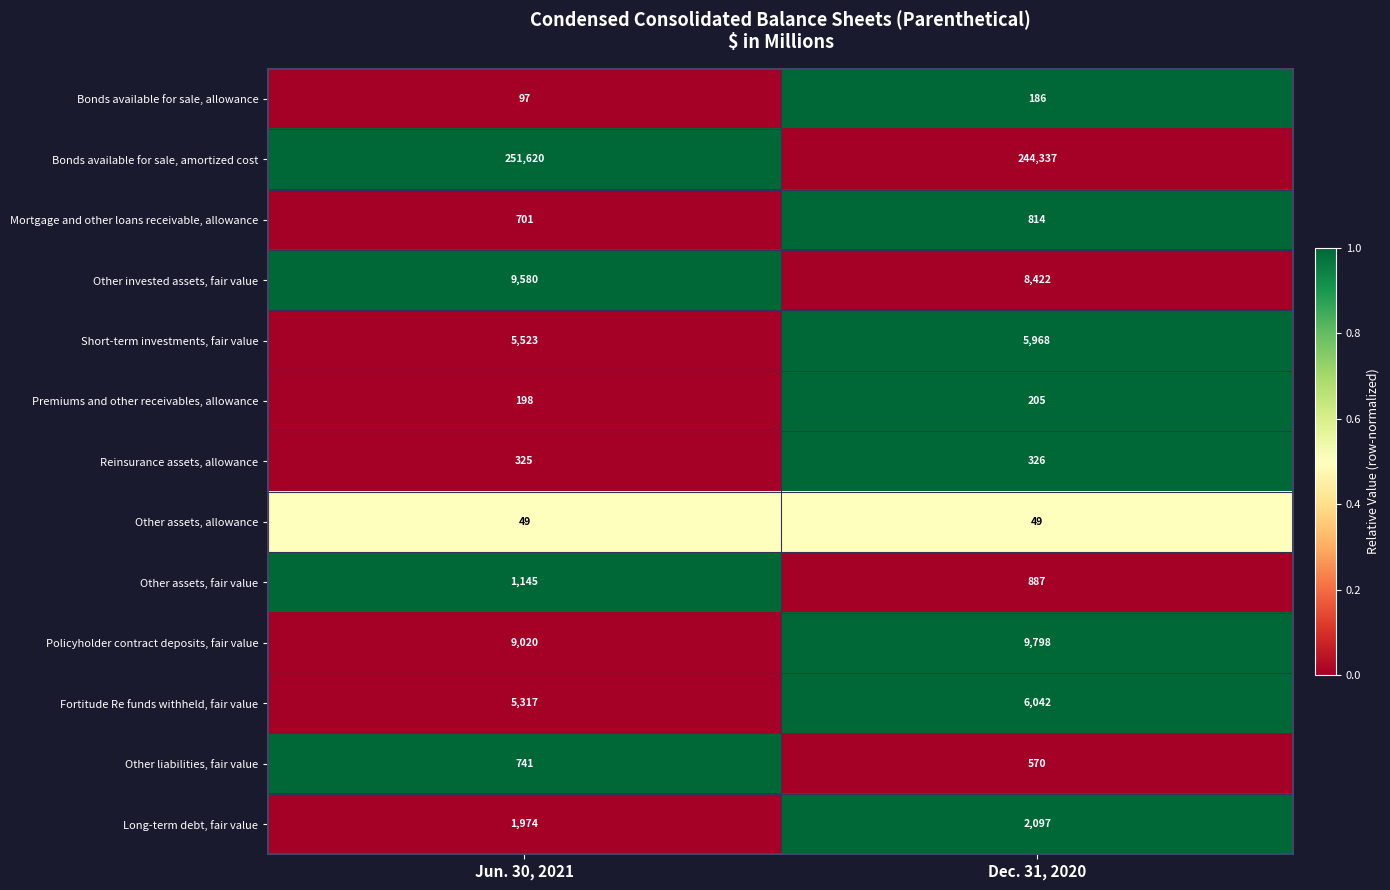

What is the greatest value displayed?

251620